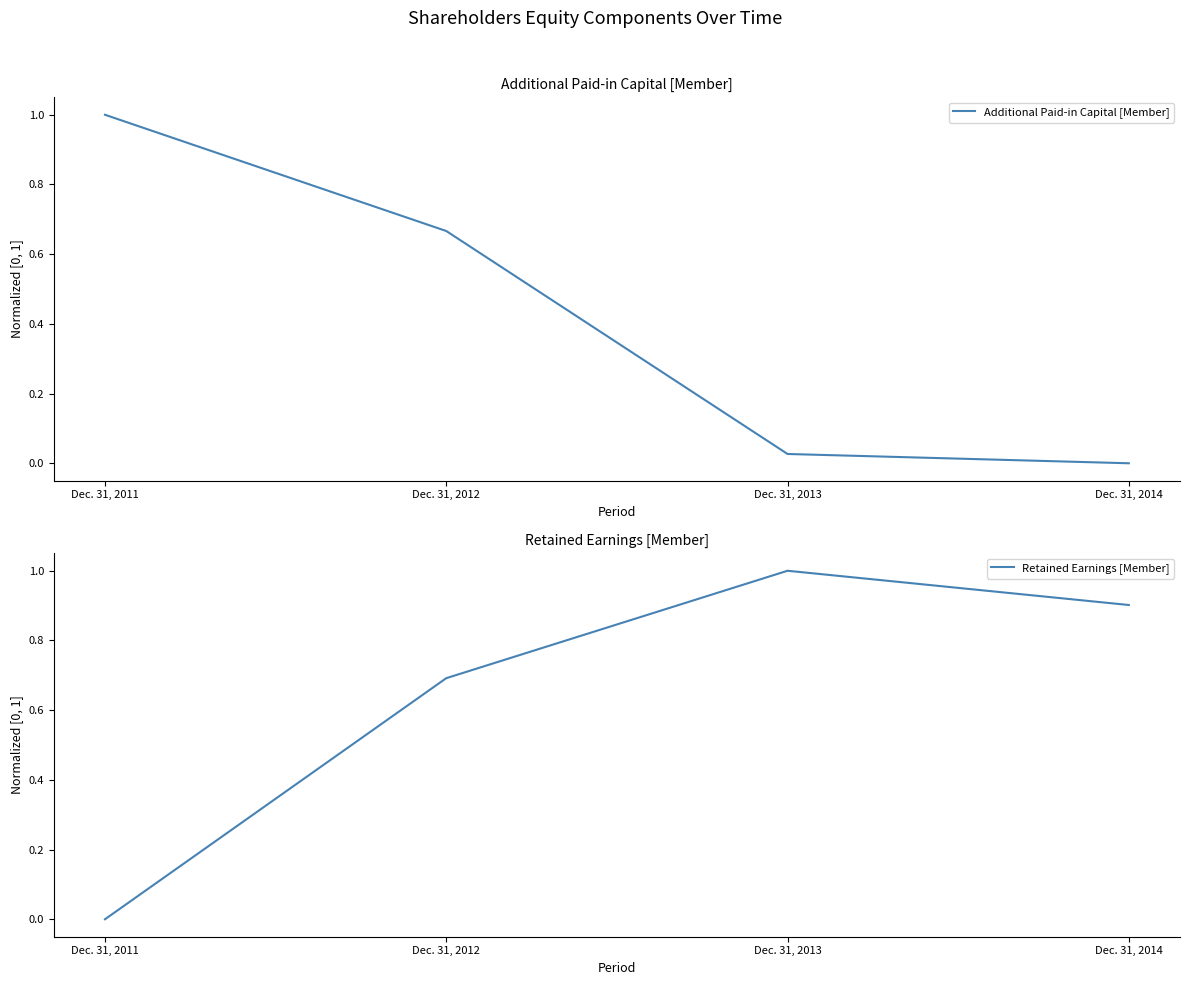

The value of Additional Paid-in Capital [Member] at Dec. 31, 2014 is 0.0. True or false?

True